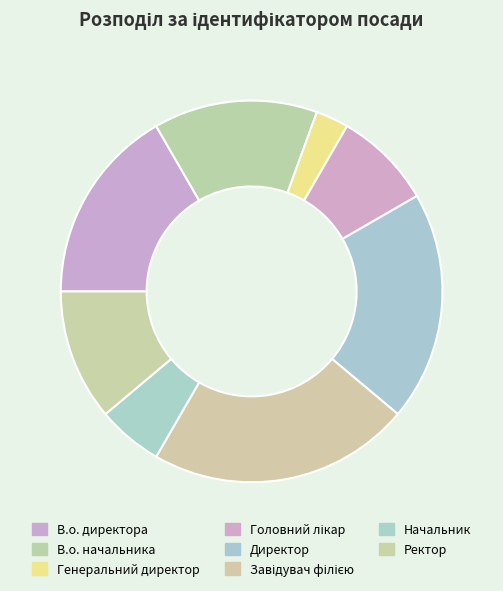

True or false: Директор accounts for 19% of the total.

True